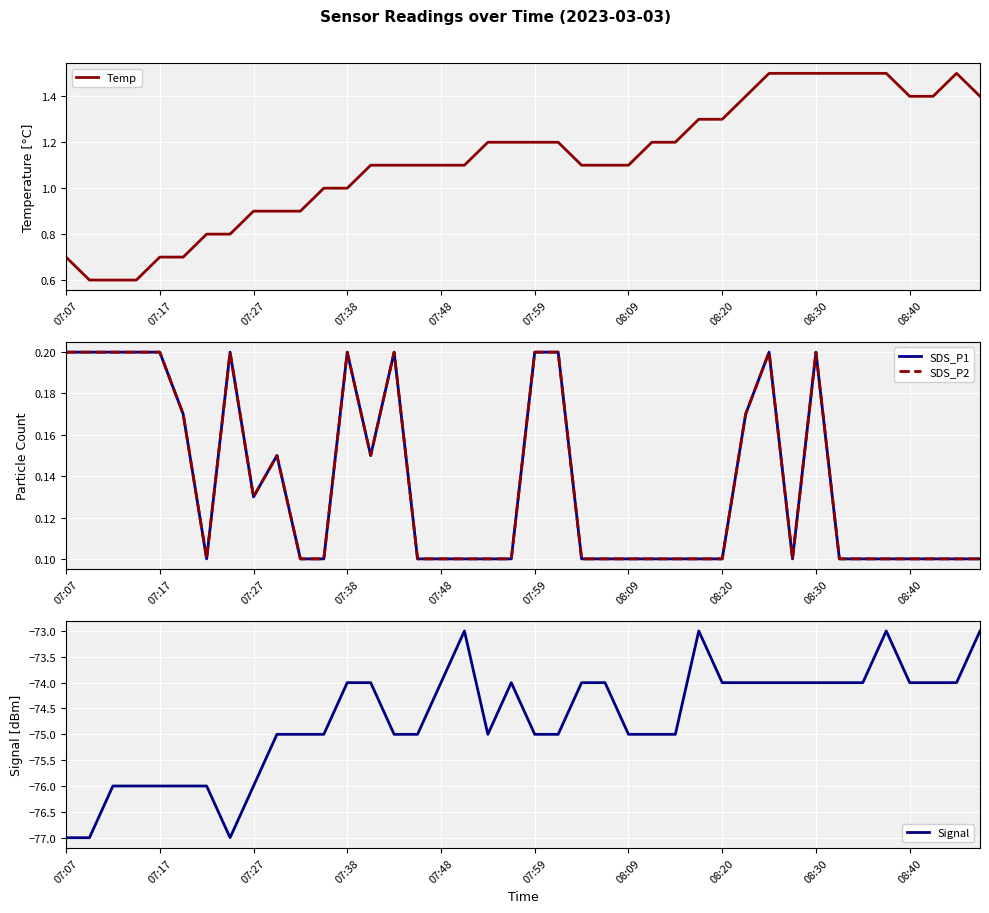

Where does the Temp series first go above 1?

13